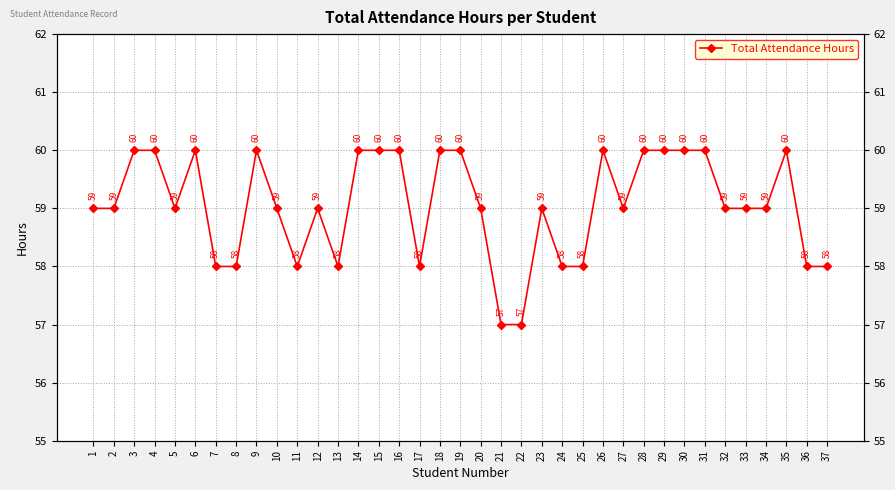

List the labels in order of value, largest first.

3, 4, 6, 9, 14, 15, 16, 18, 19, 26, 28, 29, 30, 31, 35, 1, 2, 5, 10, 12, 20, 23, 27, 32, 33, 34, 7, 8, 11, 13, 17, 24, 25, 36, 37, 21, 22